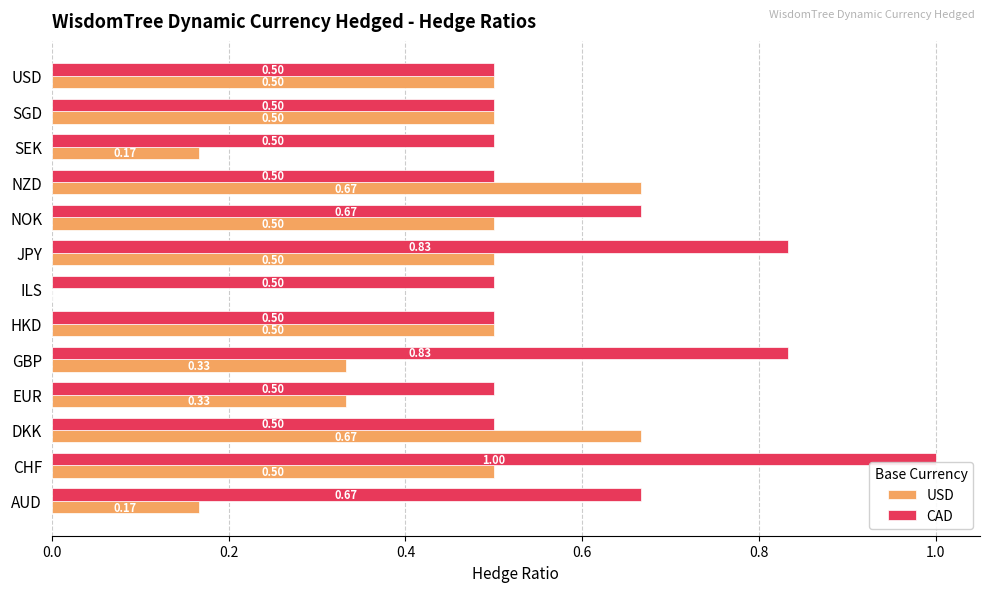

Which series has the widest spread of values?

USD